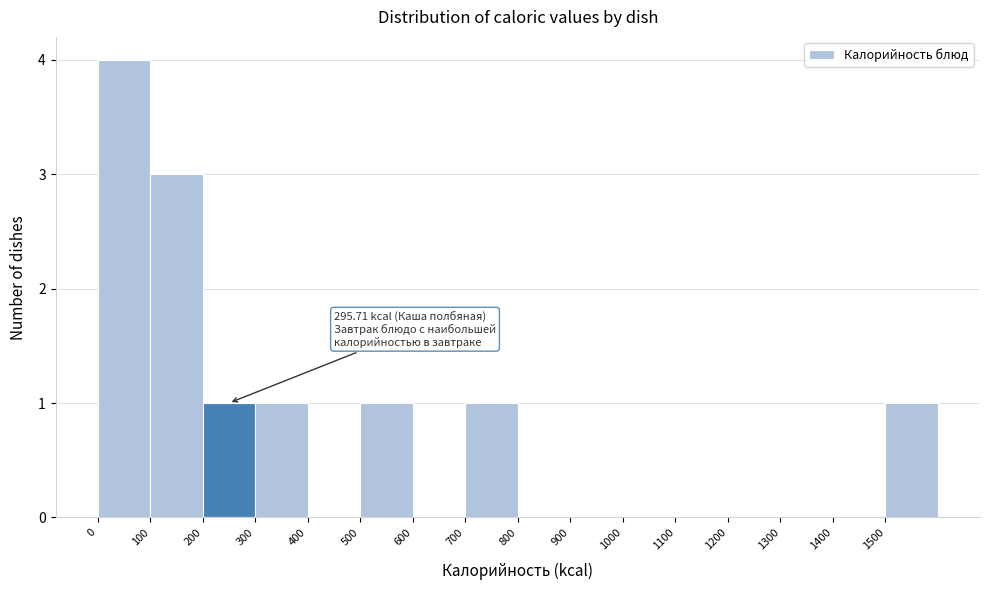

Which range on the x-axis has the tallest bar?

0 to 100